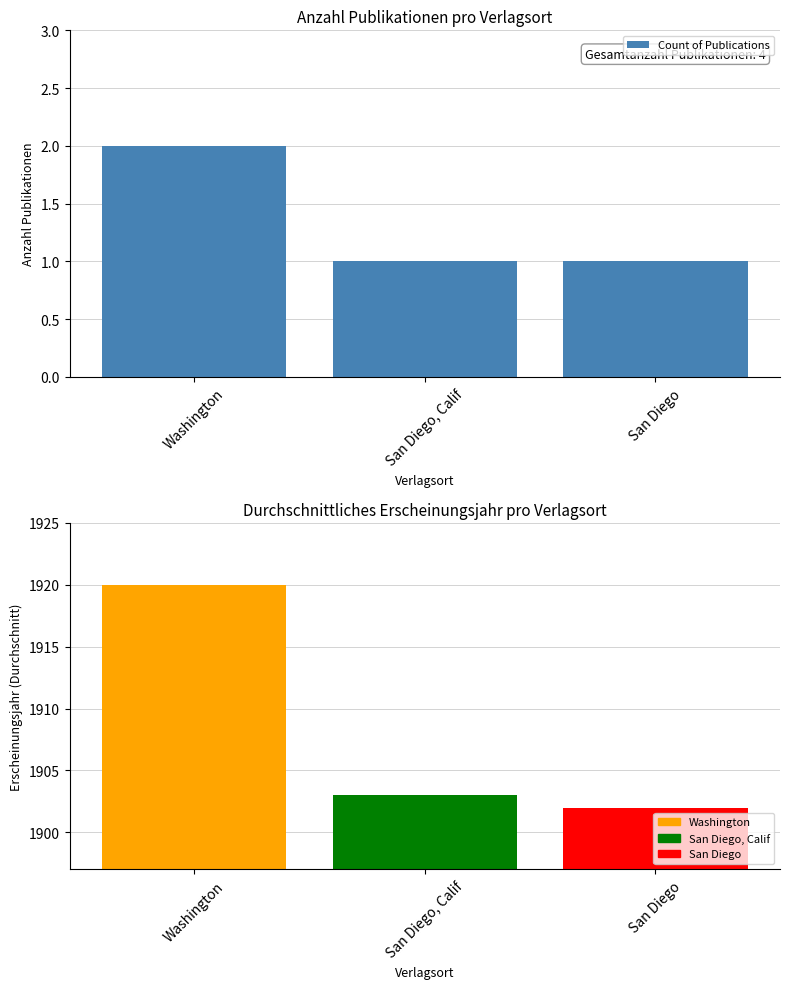

List the labels in order of value, largest first.

Washington, San Diego, Calif, San Diego